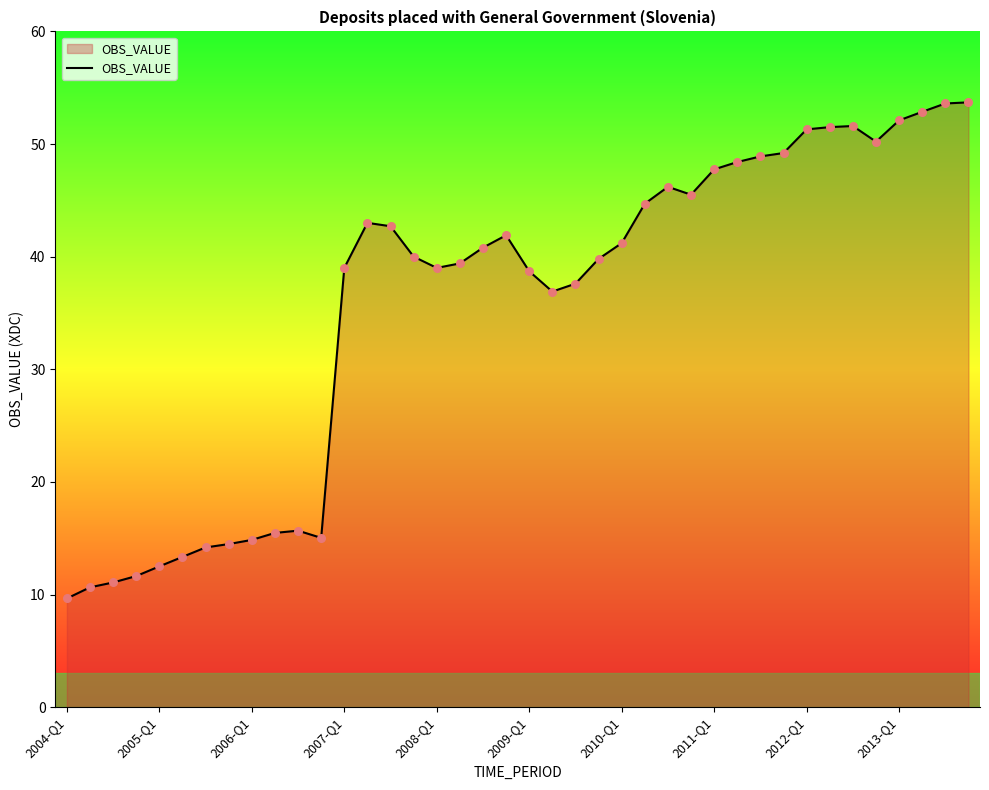

What is the smallest value displayed?

9.7